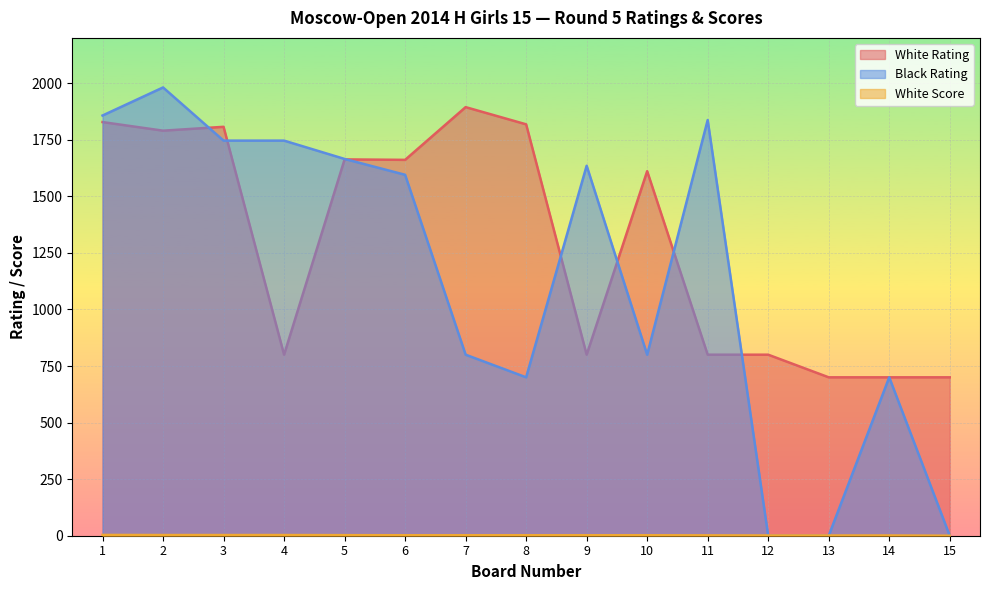

At how many categories does at least one series exceed 467?

15